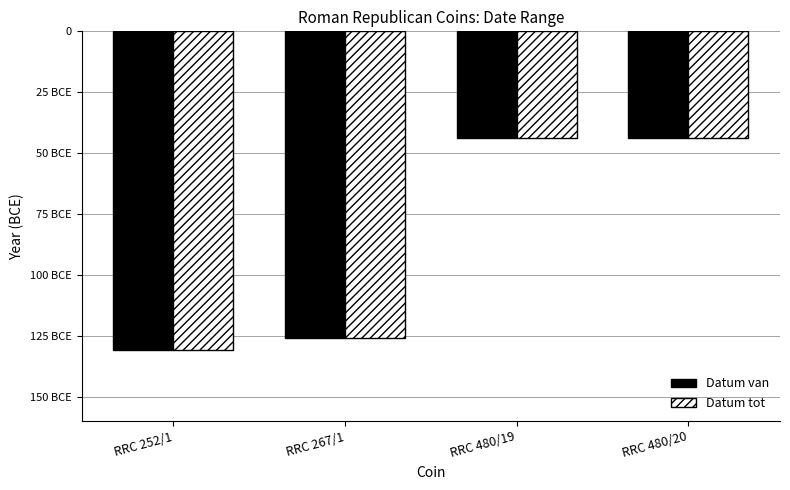

Between RRC 480/19 and RRC 252/1, which is larger?

RRC 480/19